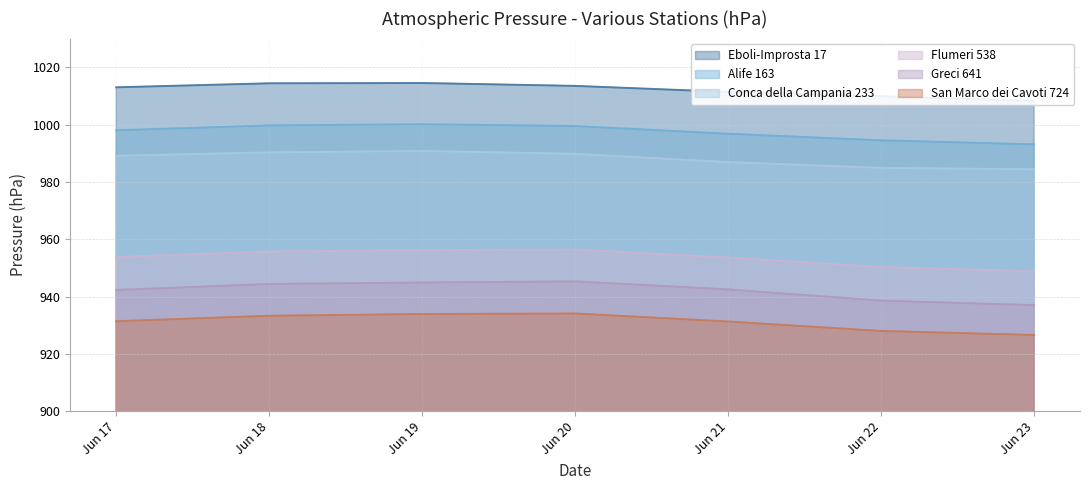

True or false: Greci 641 and Conca della Campania 233 cross at least once.

False